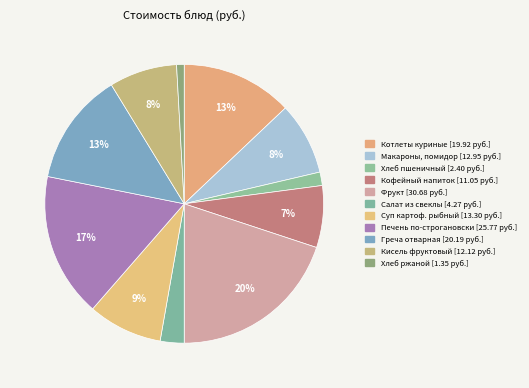

How many slices are in this pie chart?

11